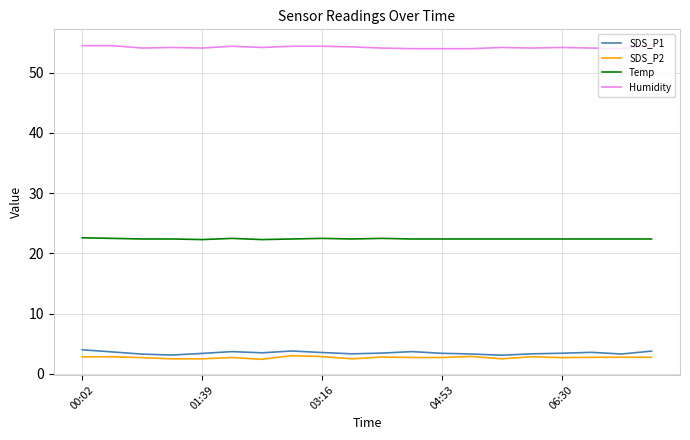

True or false: Humidity and SDS_P1 cross at least once.

False